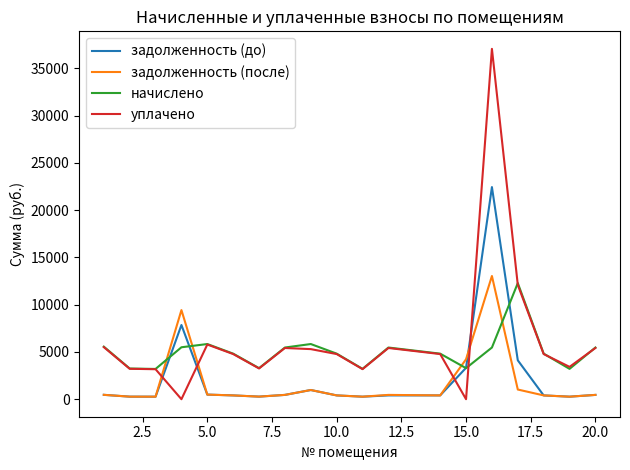

Count the number of categories in the chart.

19